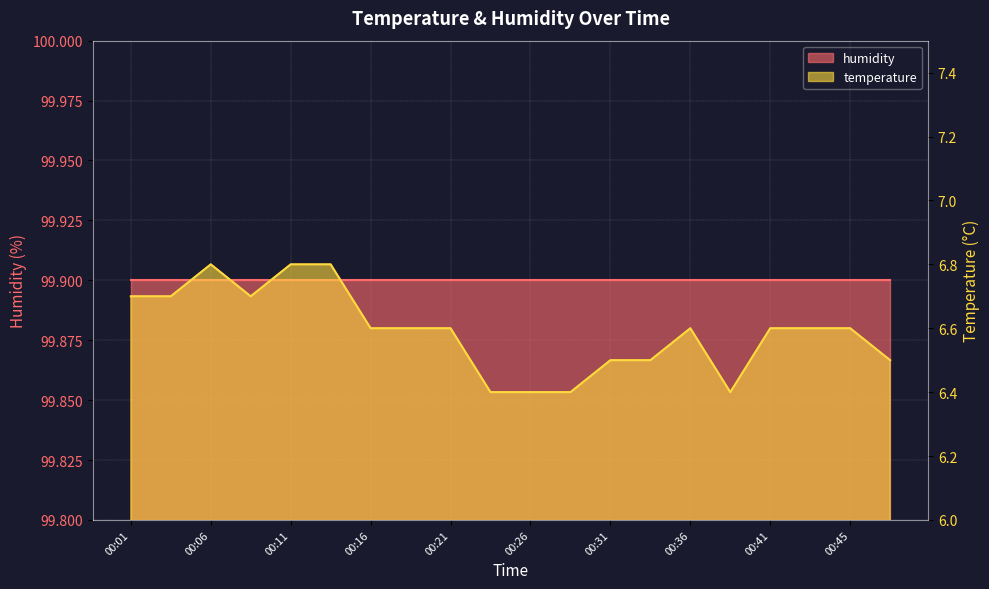

Rank the categories by value from highest to lowest.

00:06, 00:11, 00:13, 00:01, 00:03, 00:08, 00:16, 00:18, 00:21, 00:36, 00:41, 00:43, 00:45, 00:31, 00:33, 00:48, 00:23, 00:26, 00:28, 00:38